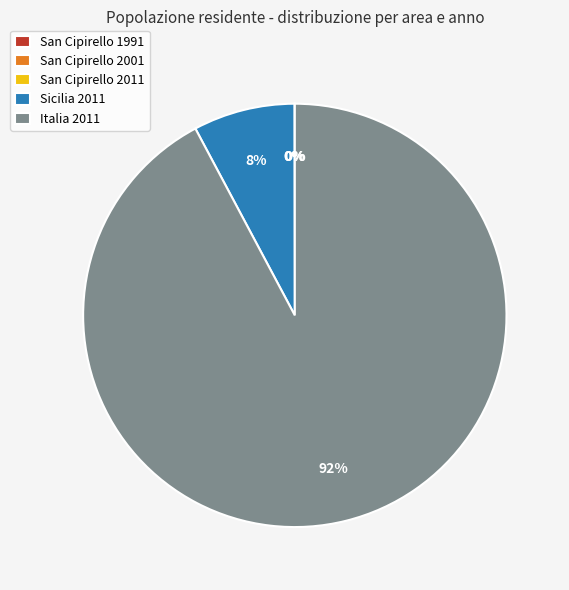

Is it true that Italia 2011 is 83% of the pie?

False